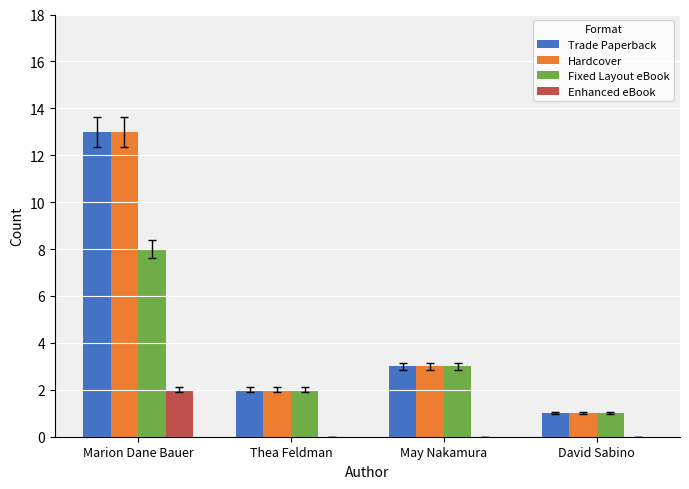

What is the maximum value for Enhanced eBook?

2